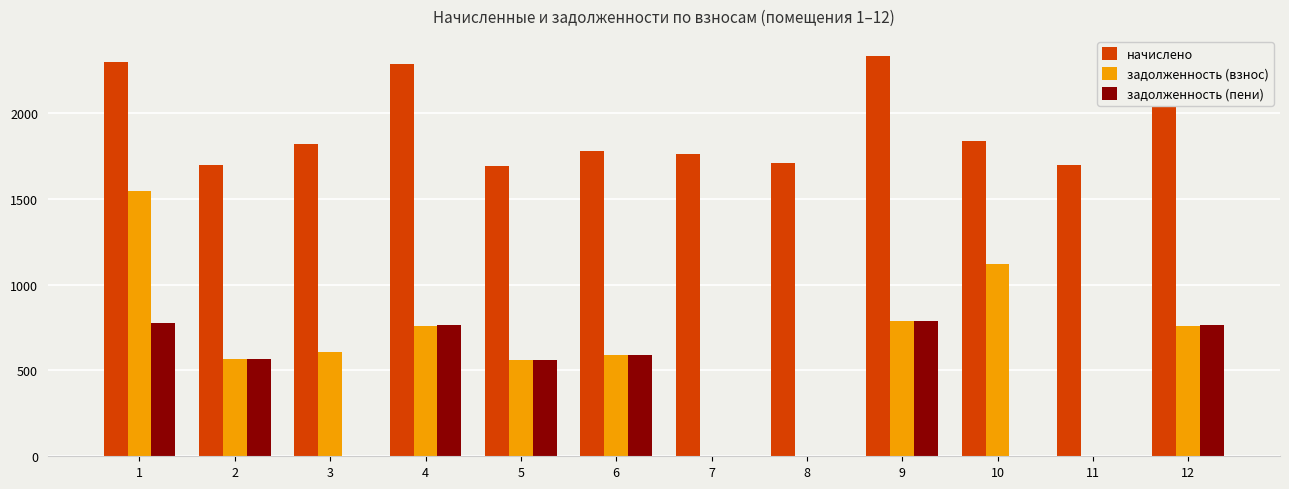

The value of начислено at 5 is 882.5. True or false?

False